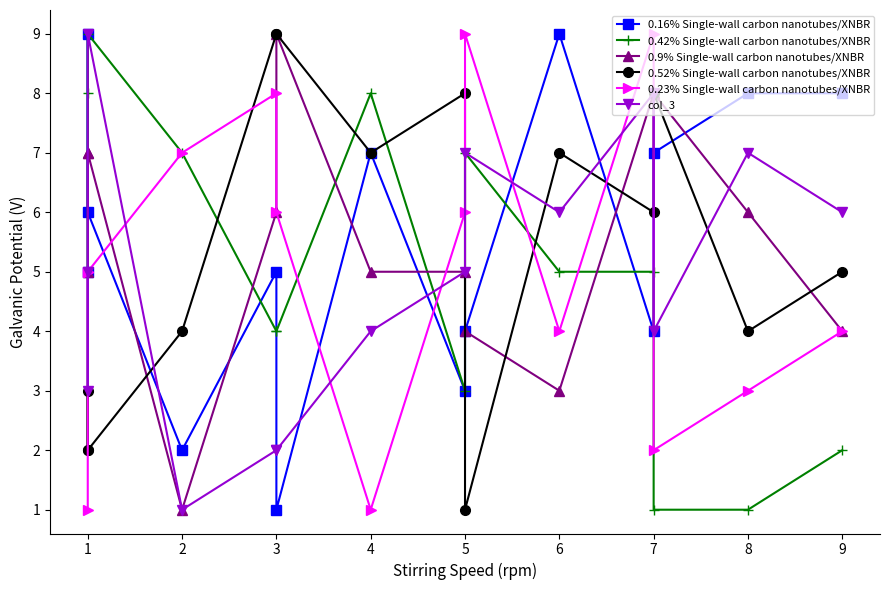

Is it true that 0.16% Single-wall carbon nanotubes/XNBR equals 4 at 12?

False